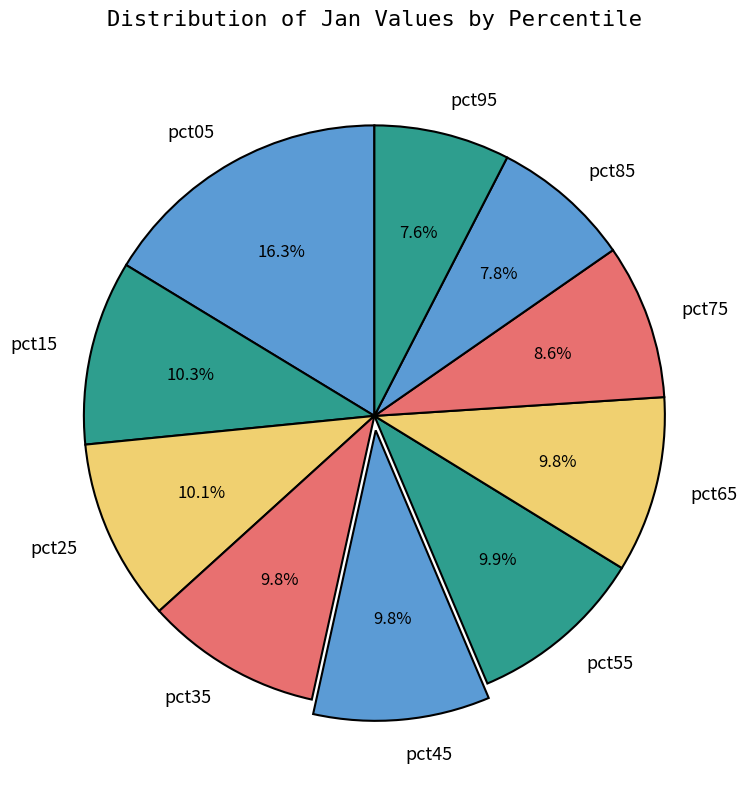

Does any single category account for the majority?

No